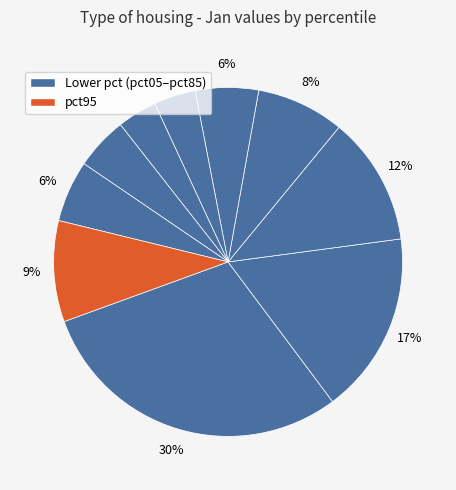

How many segments does this pie chart have?

10